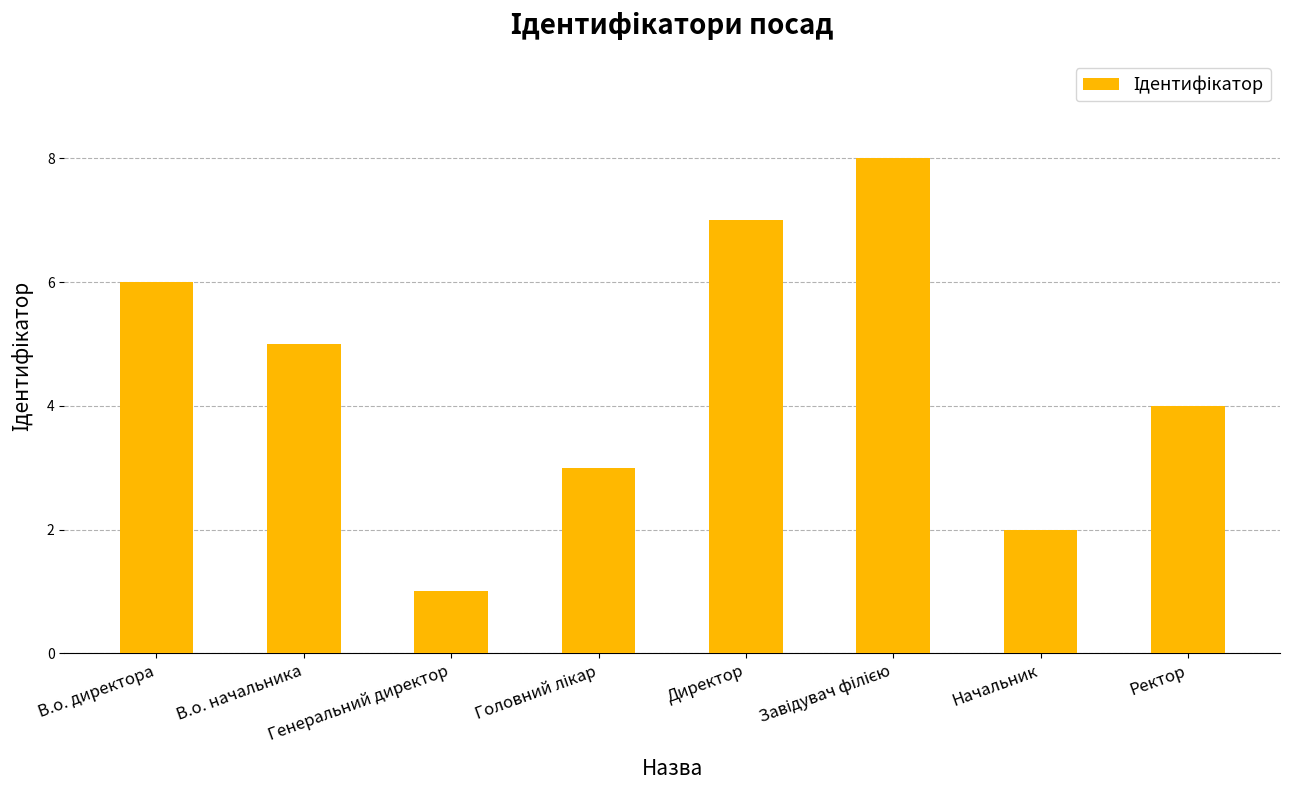

Between В.о. директора and Генеральний директор, which is larger?

В.о. директора